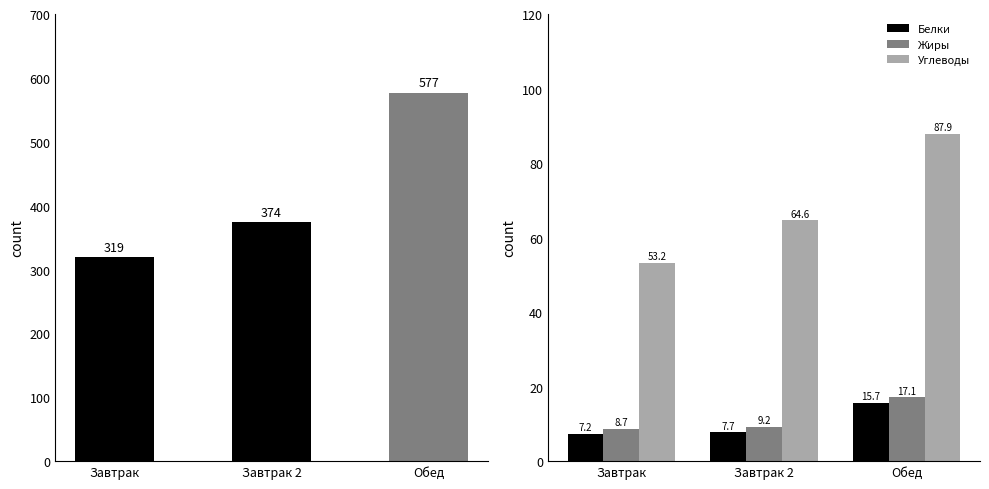

Reading left to right, extract all data points from this chart.

Калорийность: 319.1	373.8	577.0
Белки: 7.2	7.7	15.7
Жиры: 8.7	9.2	17.1
Углеводы: 53.2	64.6	87.9